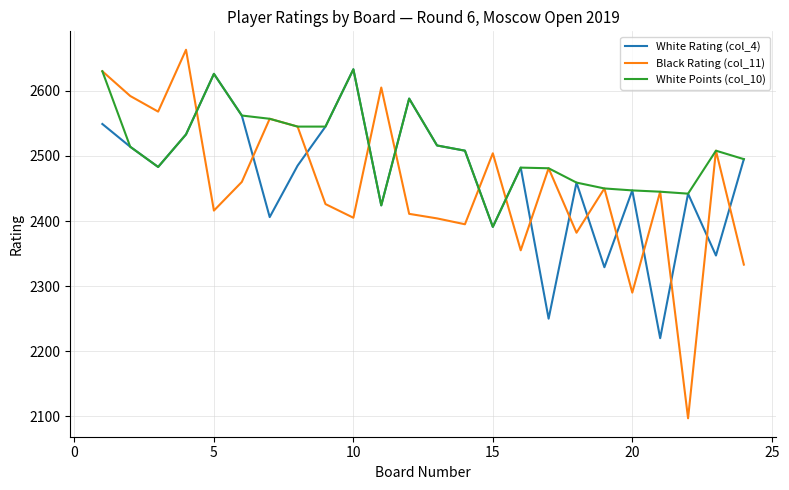

Which series has the widest spread of values?

Black Rating (col_11)